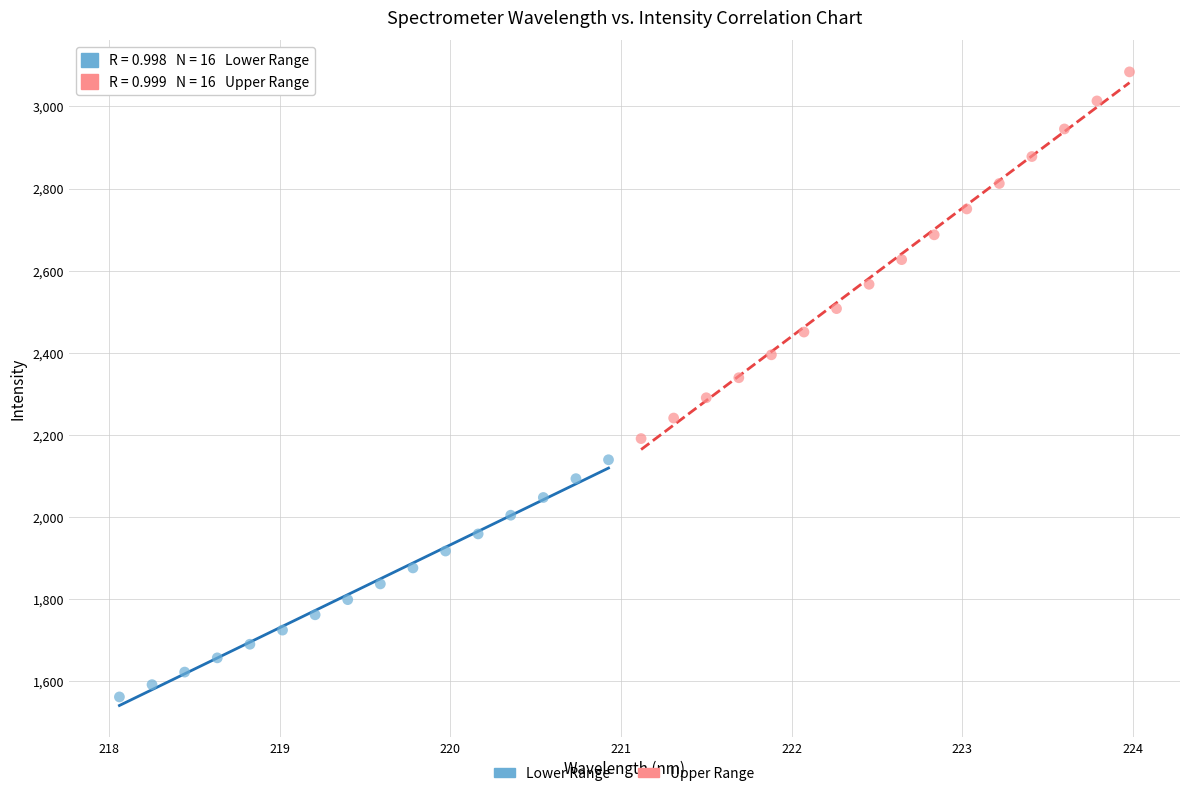

Which series has the widest spread of Y values?

Upper Range